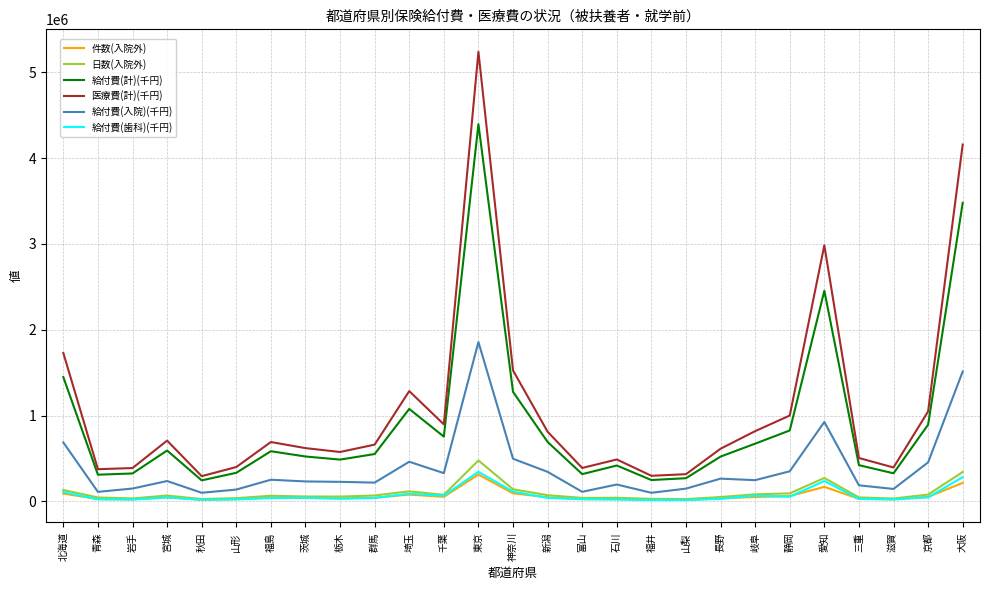

Does the chart display data point markers on the line(s)?

No